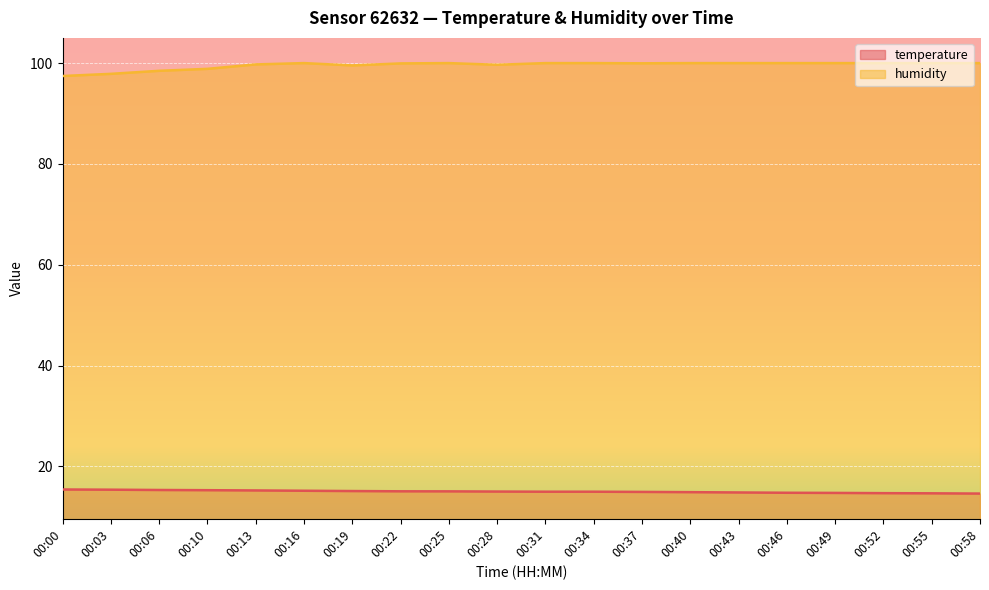

True or false: humidity and temperature intersect in this chart.

False